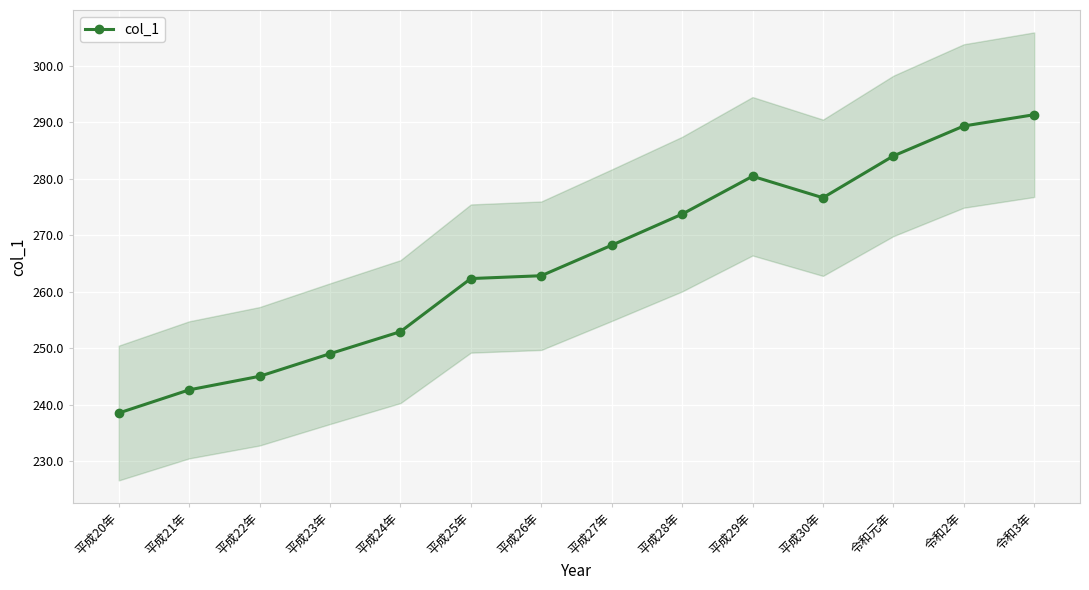

Reading left to right, what are all the values shown in this chart?

238.5	242.6	245.0	249.0	252.9	262.3	262.8	268.2	273.7	280.4	276.6	284.0	289.3	291.3